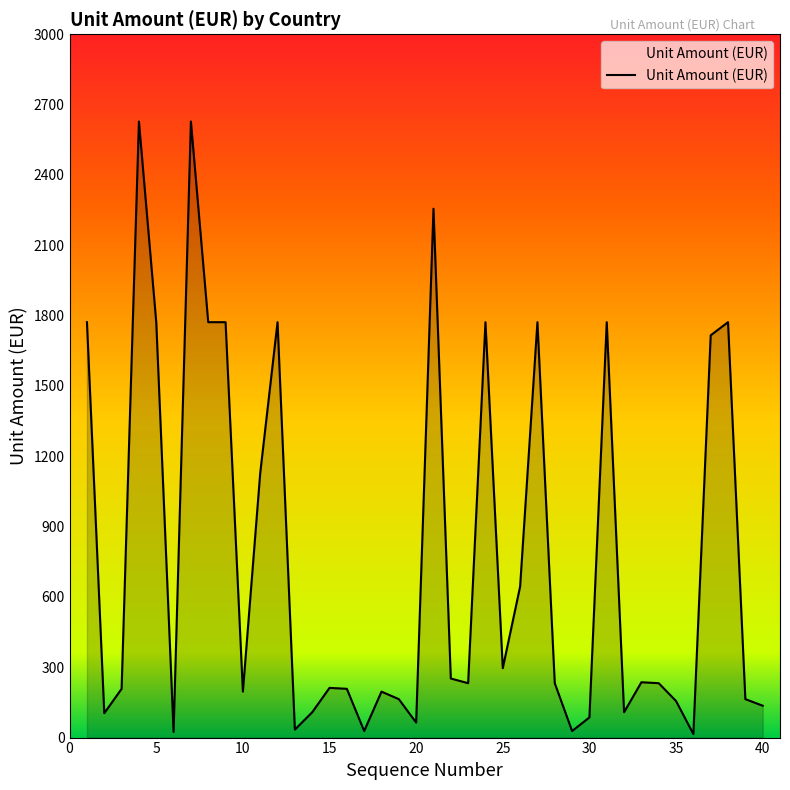

What is the difference between the maximum and minimum values?

2613